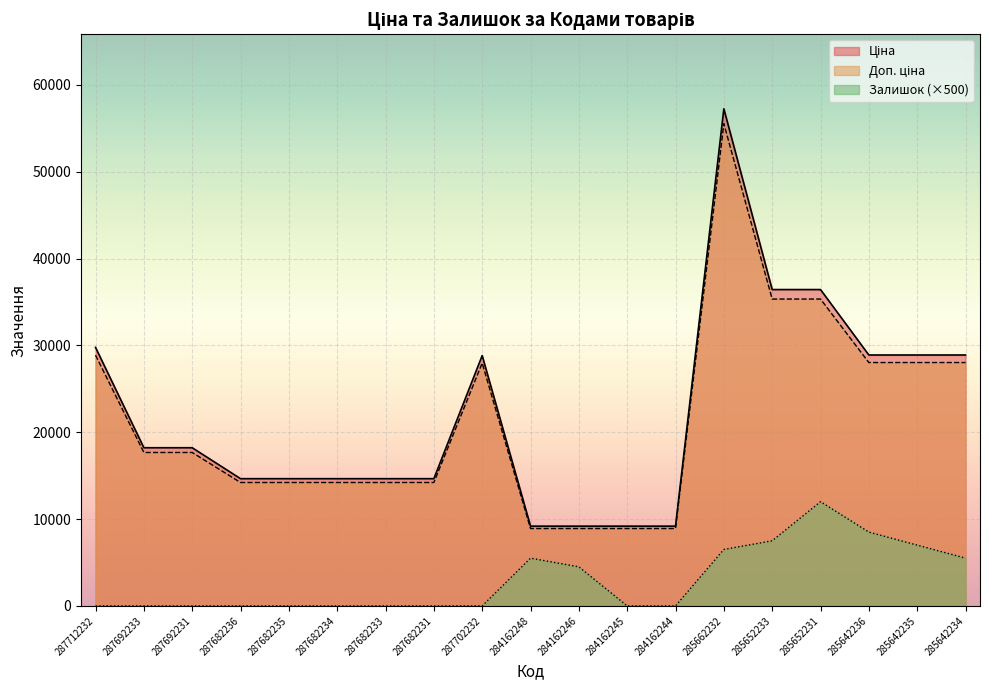

Which category has the highest value across all series?

285662232